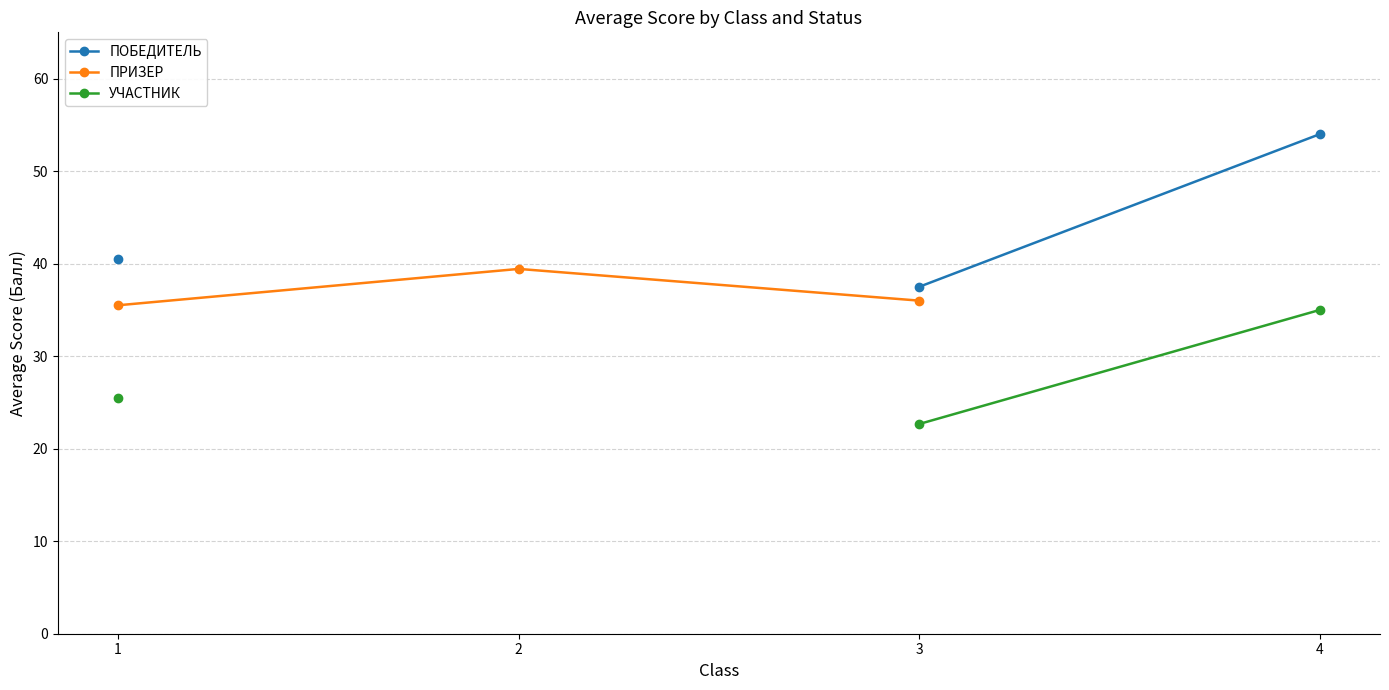

How many values in ПРИЗЕР are above zero?

3